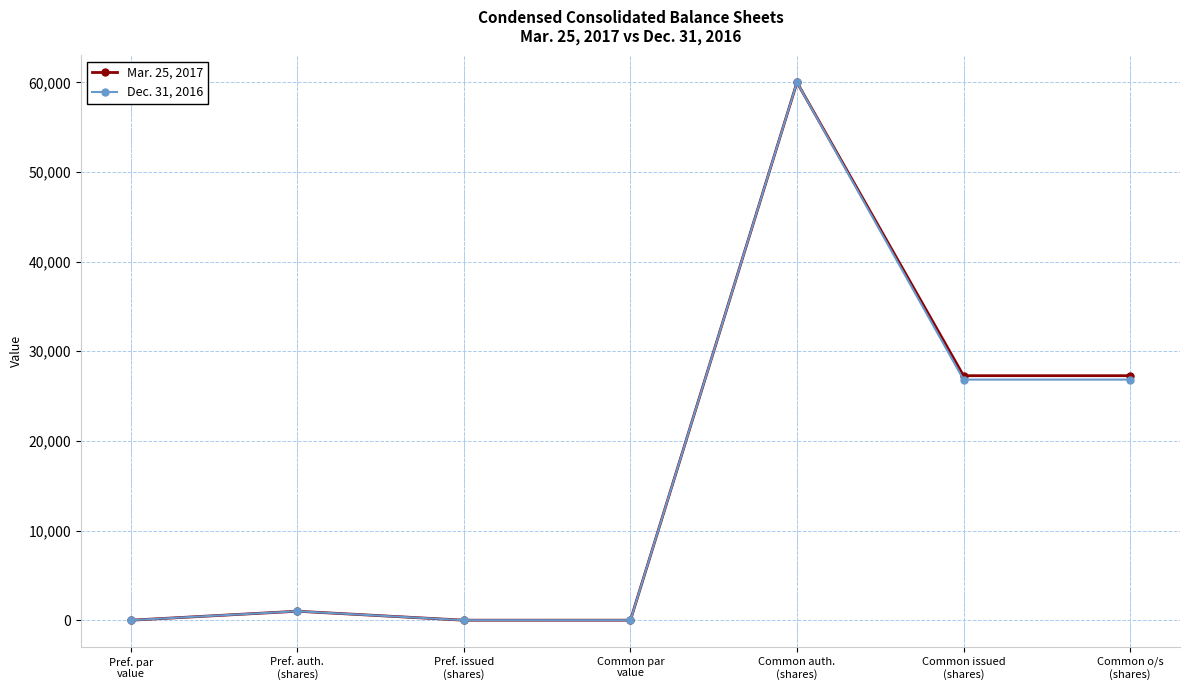

True or false: Dec. 31, 2016 has more than 0 interior local peaks.

True